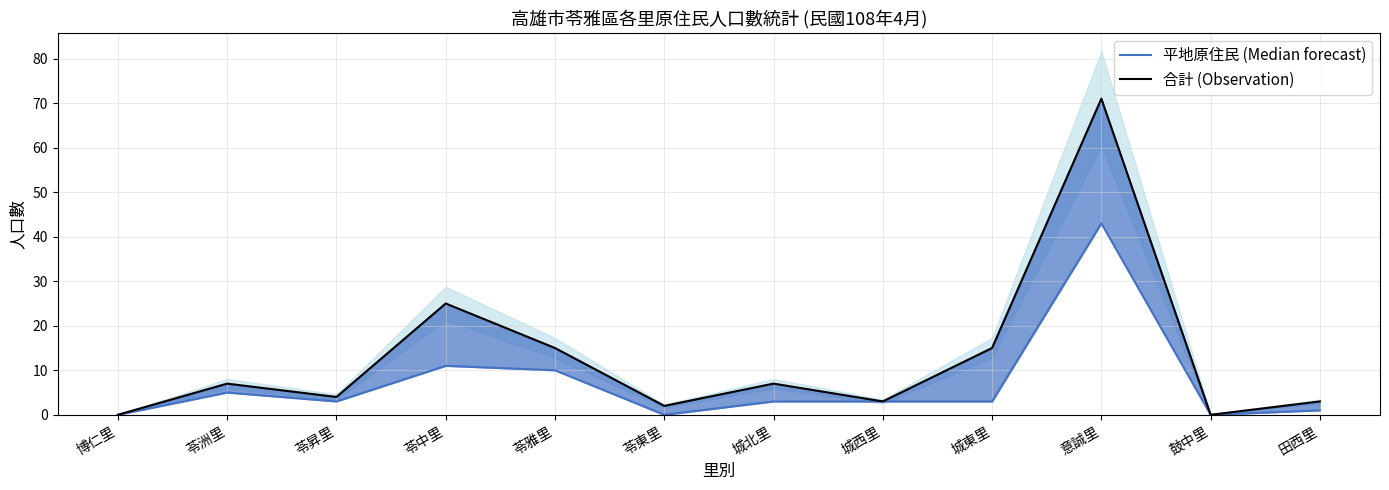

What is the spread (max minus min) of values at 城北里?

4